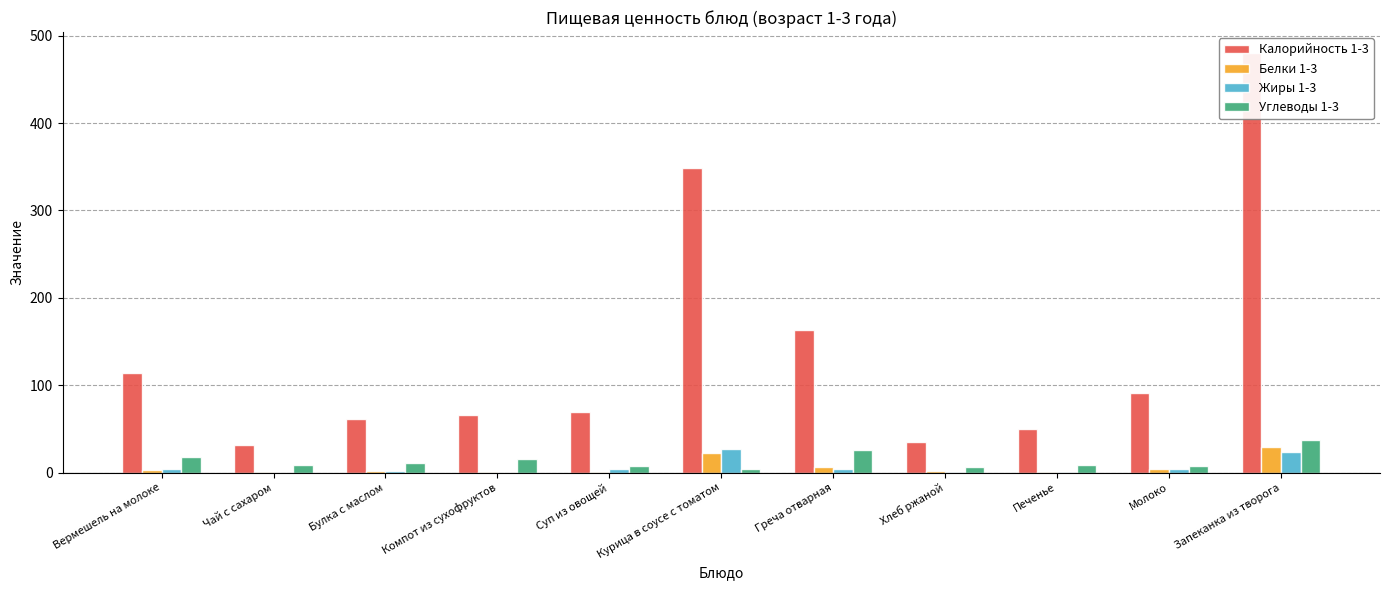

Rank the series by their maximum value, from lowest to highest.

Жиры 1-3, Белки 1-3, Углеводы 1-3, Калорийность 1-3